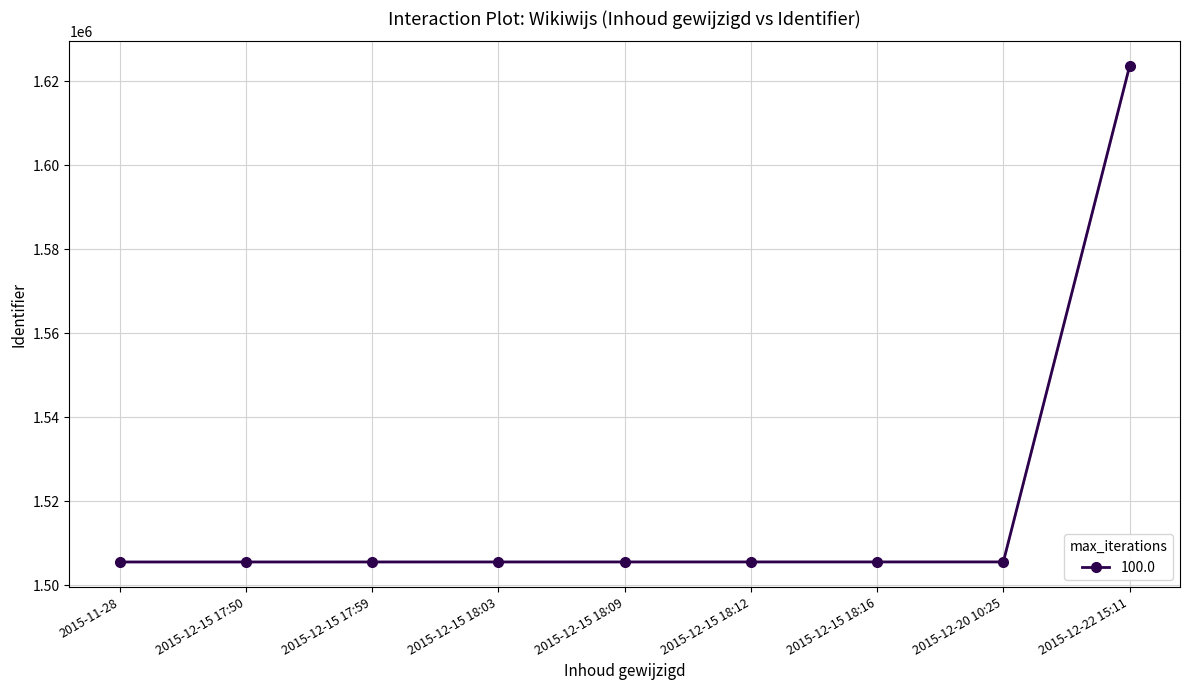

True or false: mean has a value of 1505564 at 2015-12-15 17:50.

True